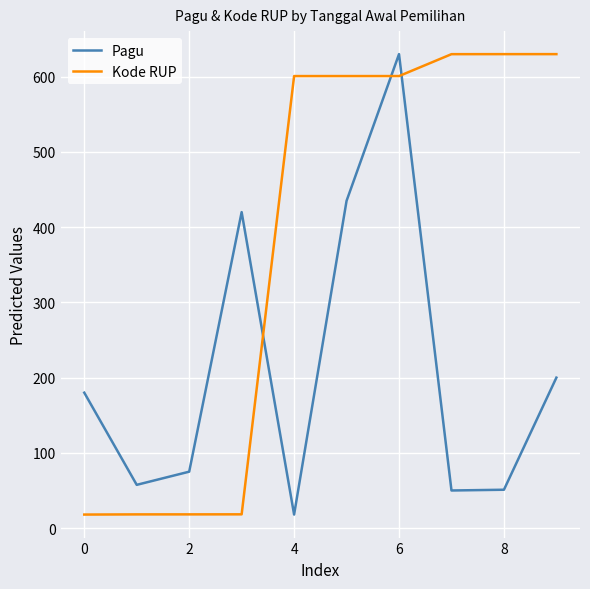

List the series in order of their overall mean, highest first.

Kode RUP, Pagu